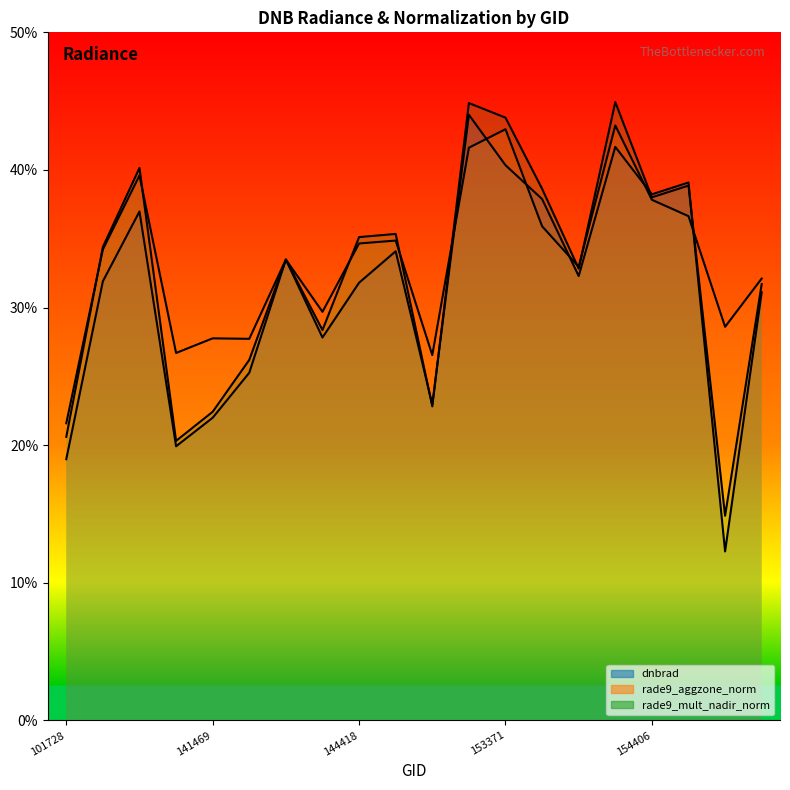

What is the approximate value of rade9_mult_nadir_norm at 152628?

44.9